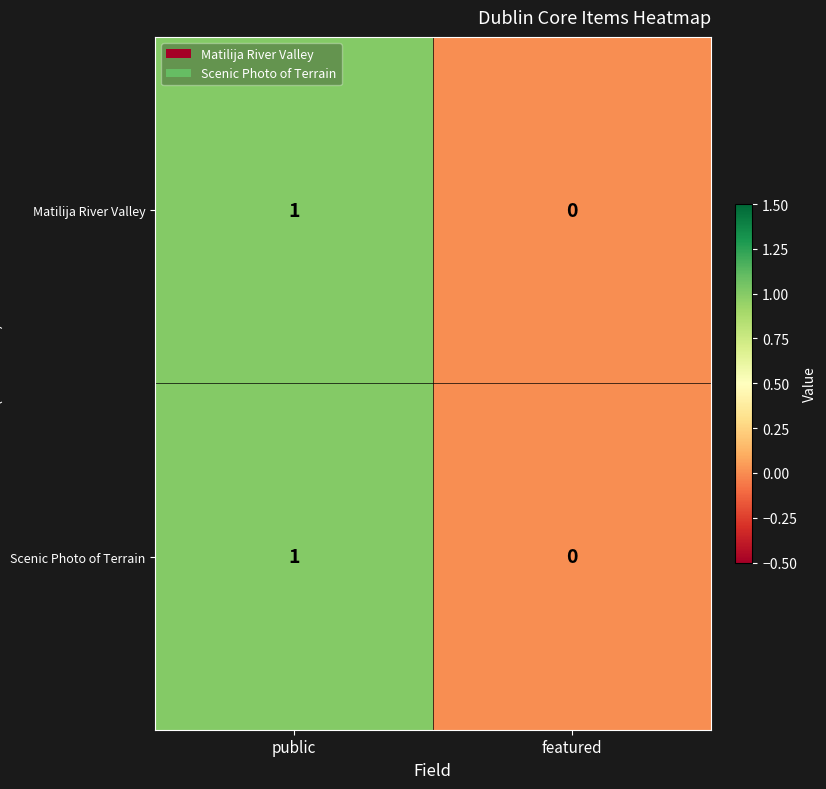

Reading left to right, list all the values displayed in this chart.

Matilija River Valley: 1	0
Scenic Photo of Terrain: 1	0